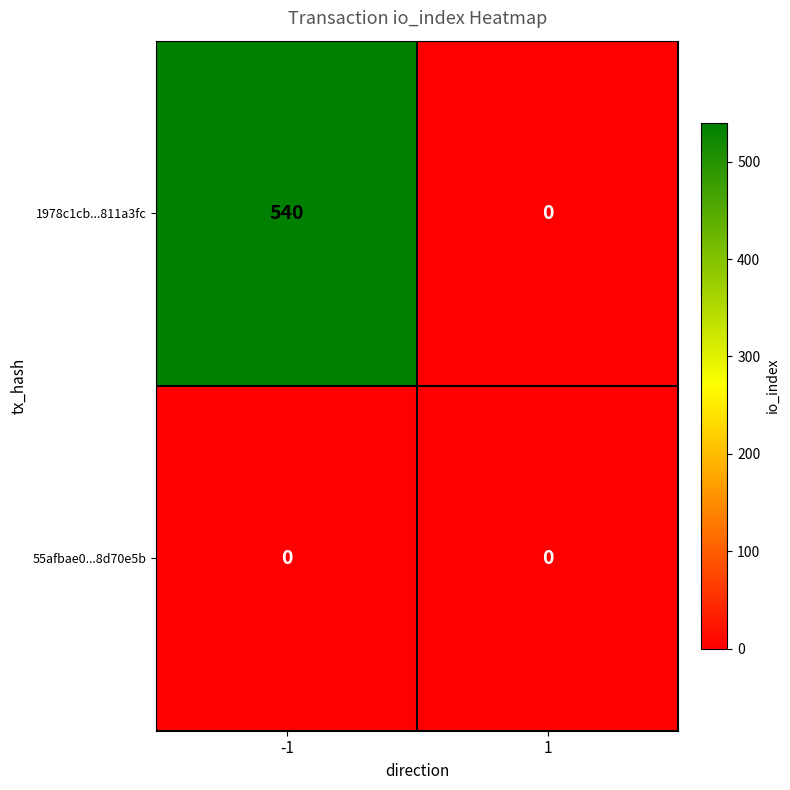

Which series has the largest total across all categories?

1978c1cb...811a3fc